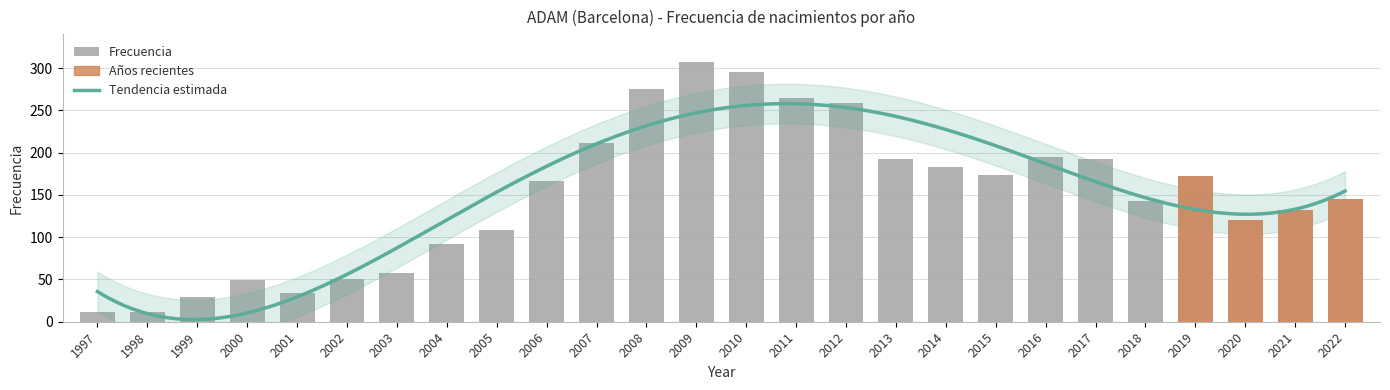

List the labels in order of value, smallest first.

1998, 1997, 1999, 2001, 2000, 2002, 2003, 2004, 2005, 2020, 2021, 2018, 2022, 2006, 2019, 2015, 2014, 2017, 2013, 2016, 2007, 2012, 2011, 2008, 2010, 2009